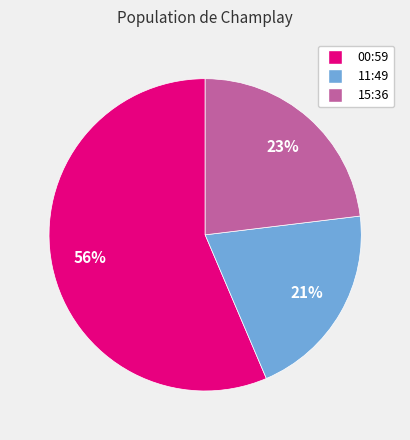

Is there a majority slice in this chart?

Yes